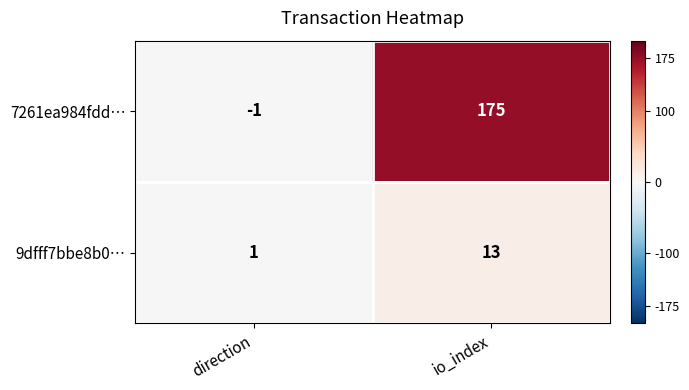

Which category has the highest value across all series?

io_index